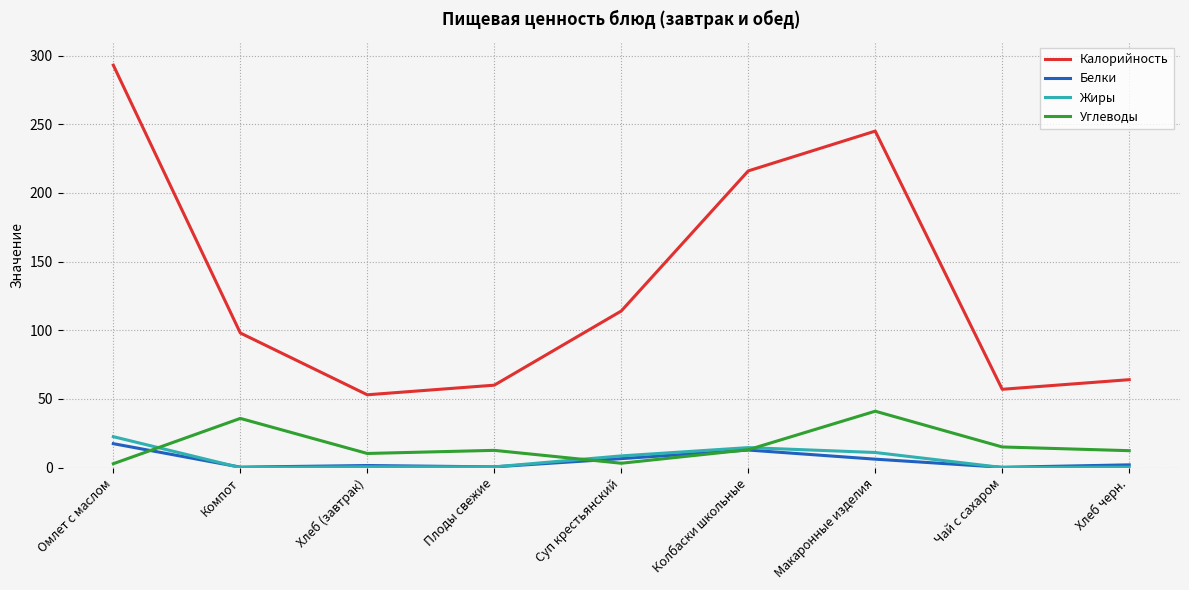

Is the value of Калорийность at Омлет с маслом greater than the value of Жиры at Суп крестьянский?

Yes